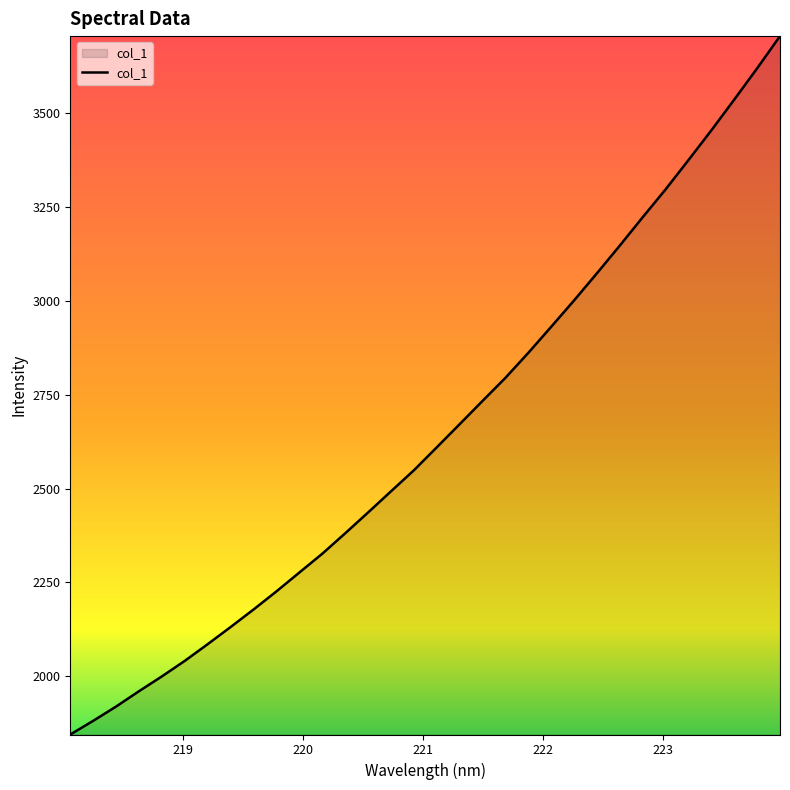

What is the difference between the maximum and minimum values?

1858.3